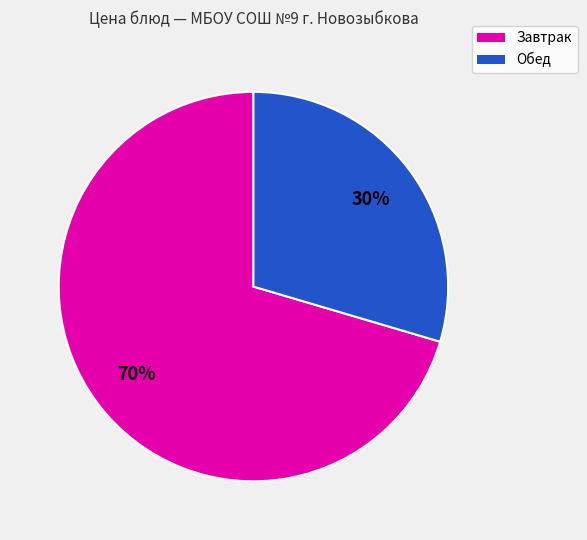

To the nearest percent, what is the average slice percentage?

50%